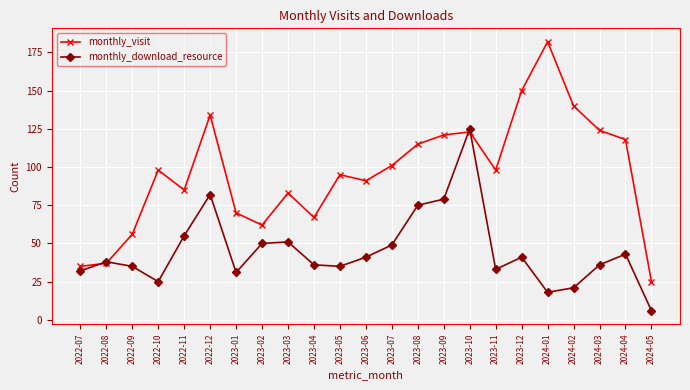

Between 2023-12 and 2024-04, which series saw the biggest shift?

monthly_visit